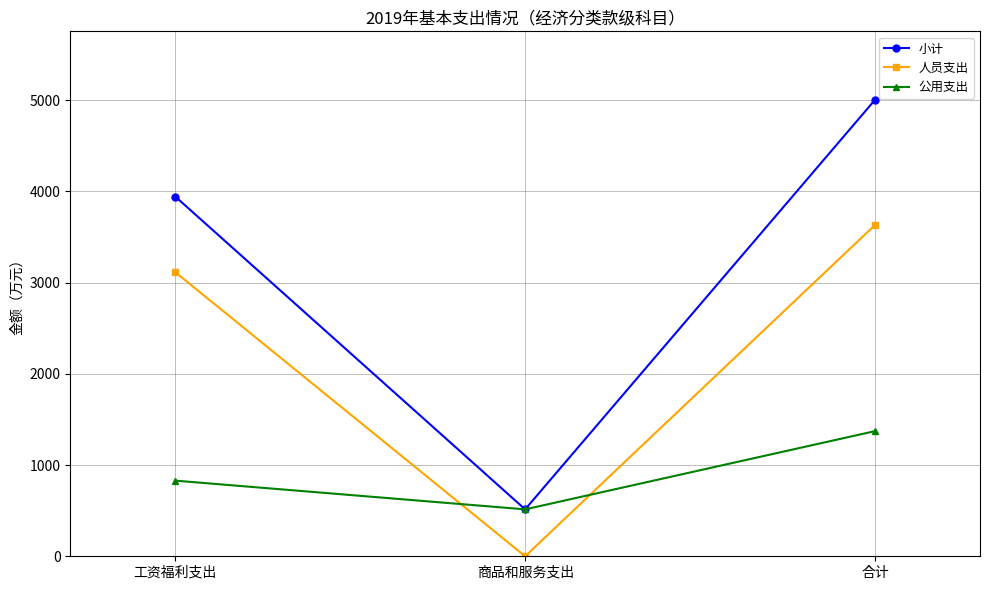

What is the highest value of the 公用支出 series?

1371.6